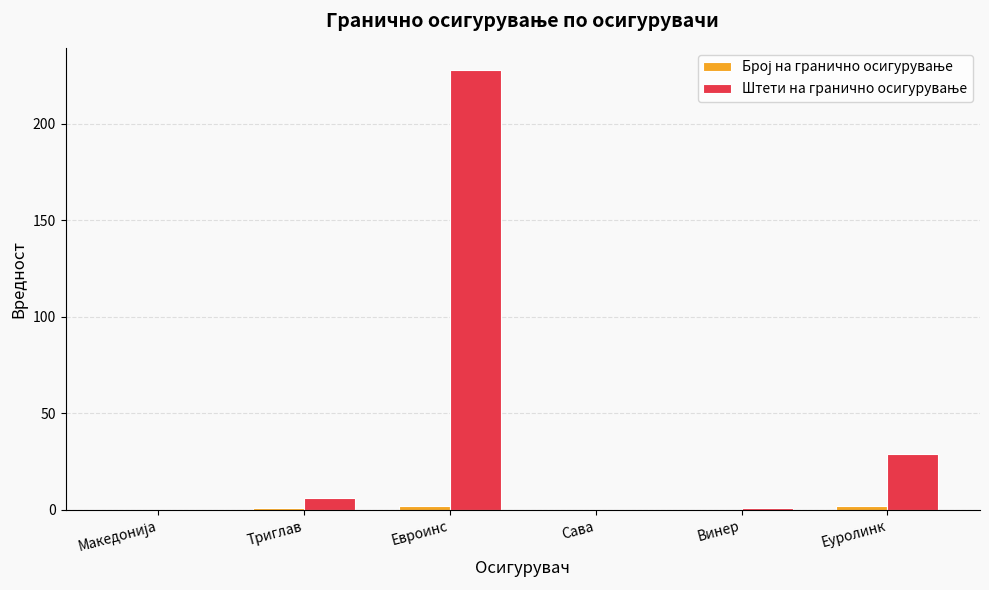

What is the greatest value displayed?

228